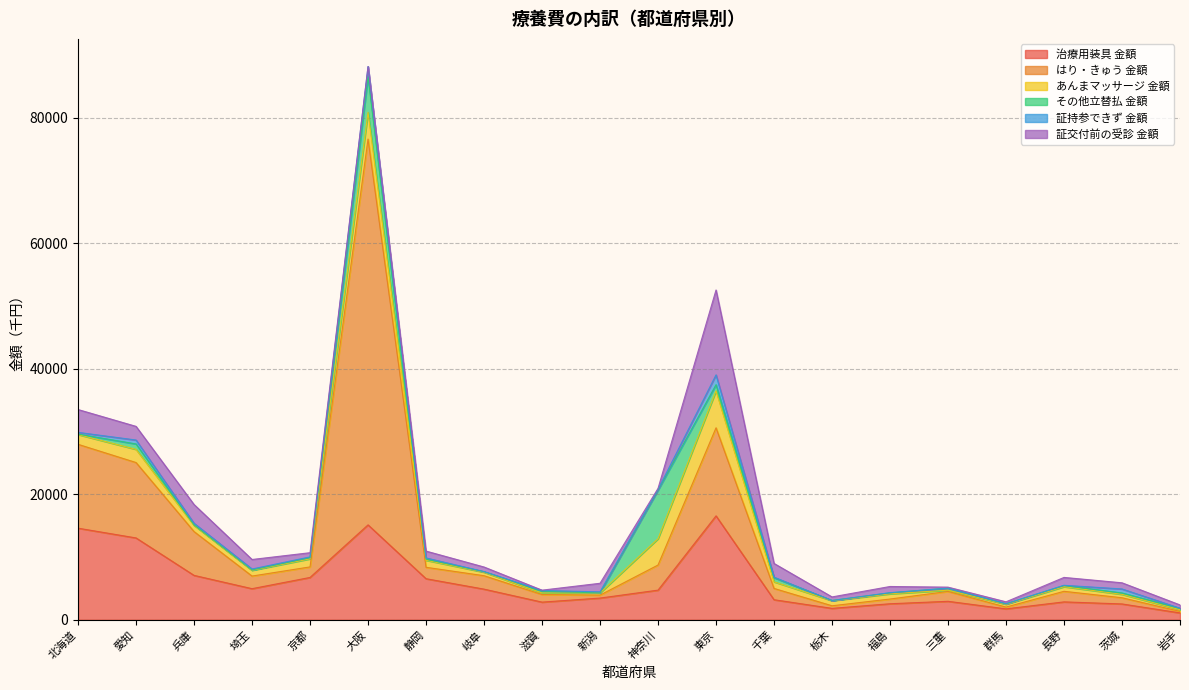

What is the difference between the highest and lowest values at 大阪?

61472.9